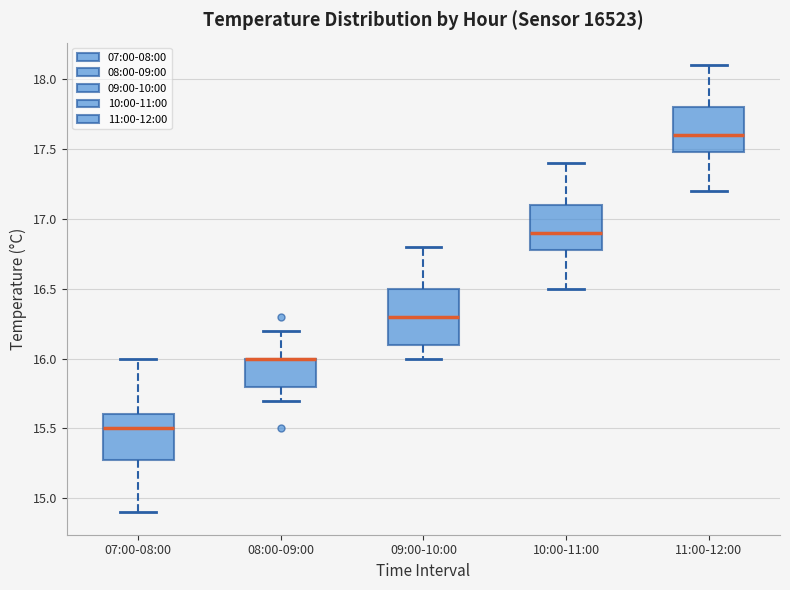

Reading left to right, transcribe this box plot: for each box, give where its median line is, the range the box spans, and where its two whiskers end, as read against the y-axis. The values are not printed on the chart, so give them approximately, as read against the axis.

07:00-08:00: median 15.5, box 15.3 to 15.6, whiskers 14.9 to 16.0
08:00-09:00: median 16.0 (drawn on the box's upper edge), box 15.8 to 16.0, whiskers 15.7 to 16.2
09:00-10:00: median 16.3, box 16.1 to 16.5, whiskers 16.0 to 16.8
10:00-11:00: median 16.9, box 16.8 to 17.1, whiskers 16.5 to 17.4
11:00-12:00: median 17.6, box 17.5 to 17.8, whiskers 17.2 to 18.1